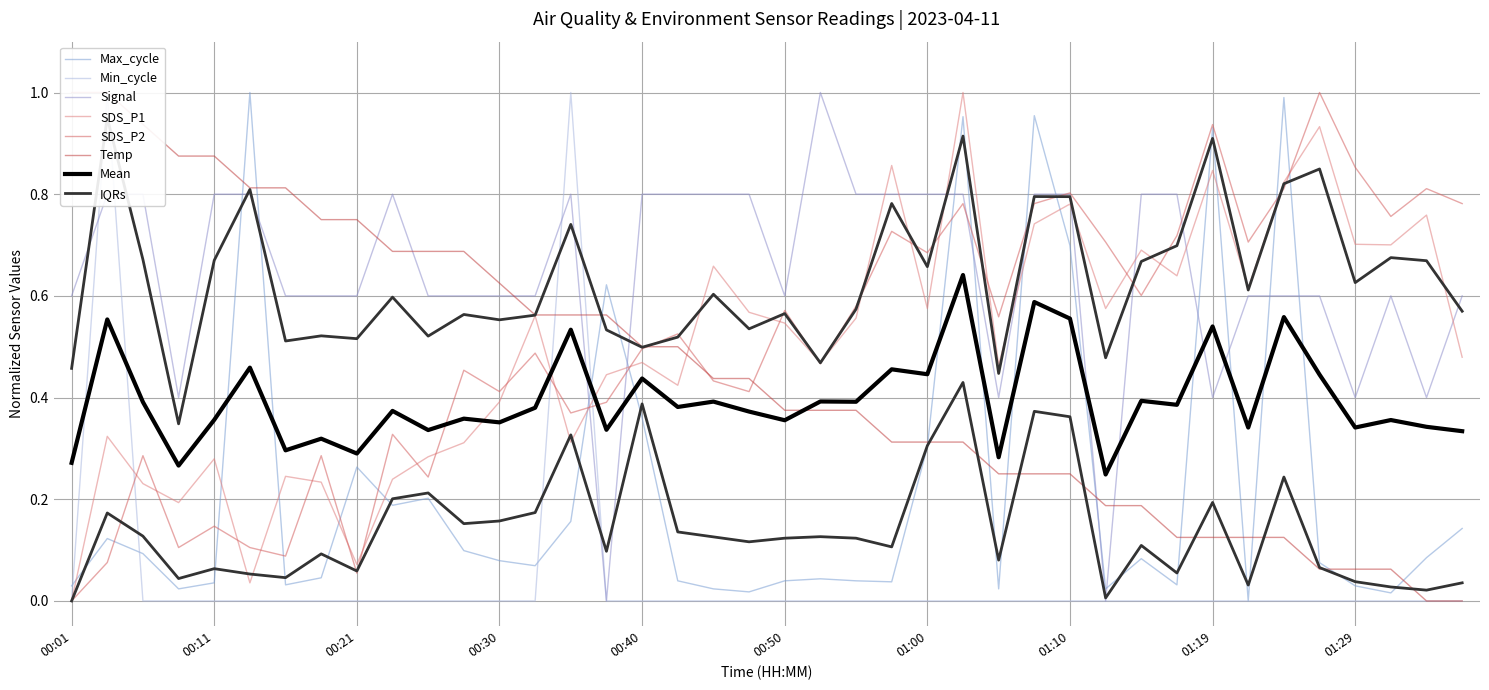

Which series changed the most between 00:35 and 01:10?

Min_cycle